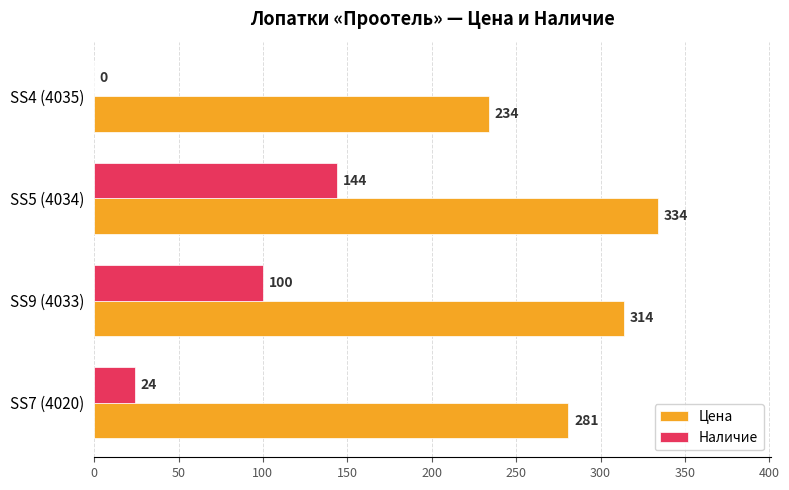

At which label is Наличие closest to 72?

SS9 (4033)